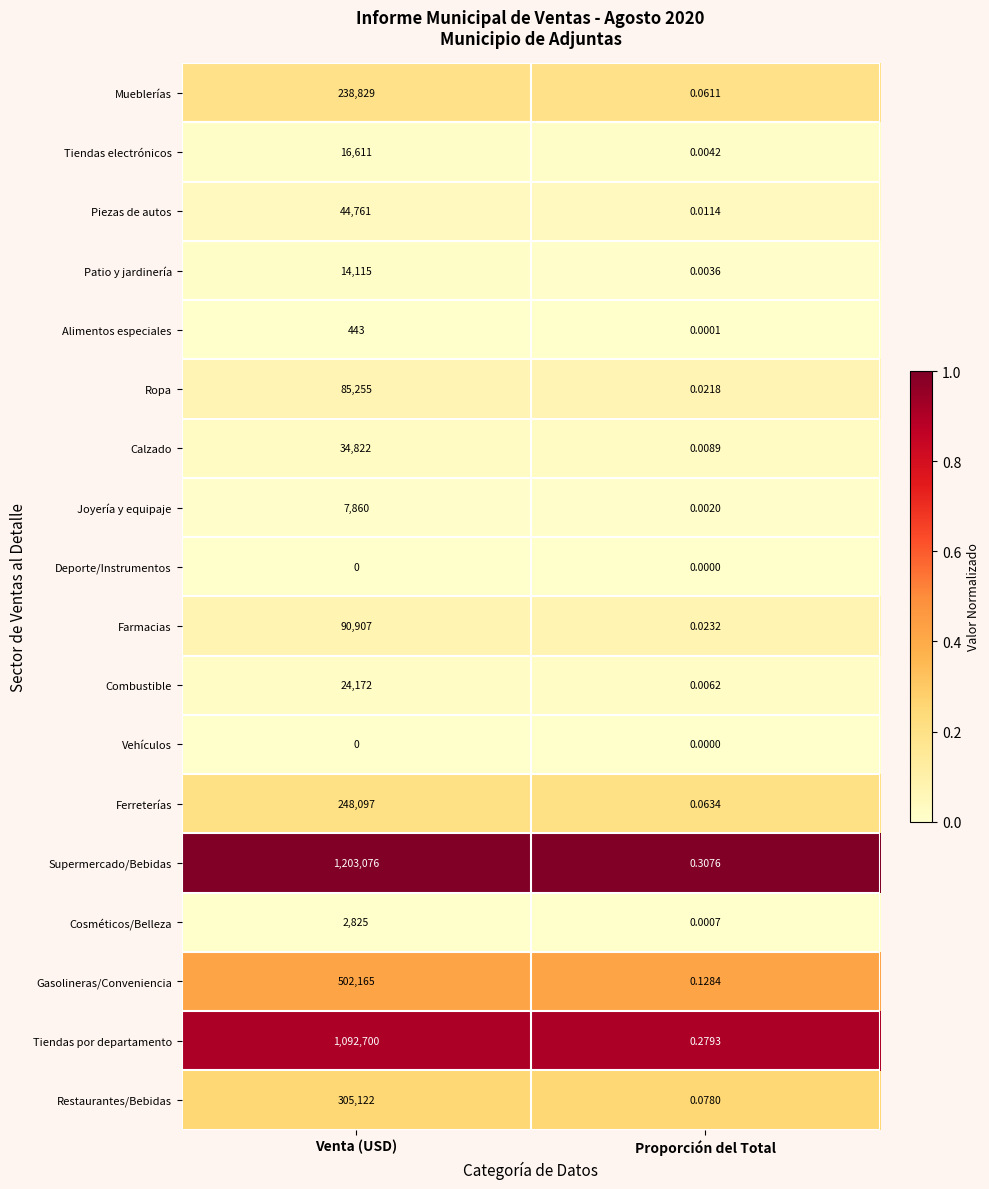

Where is Combustible nearest to the value 12086?

Proporción del Total